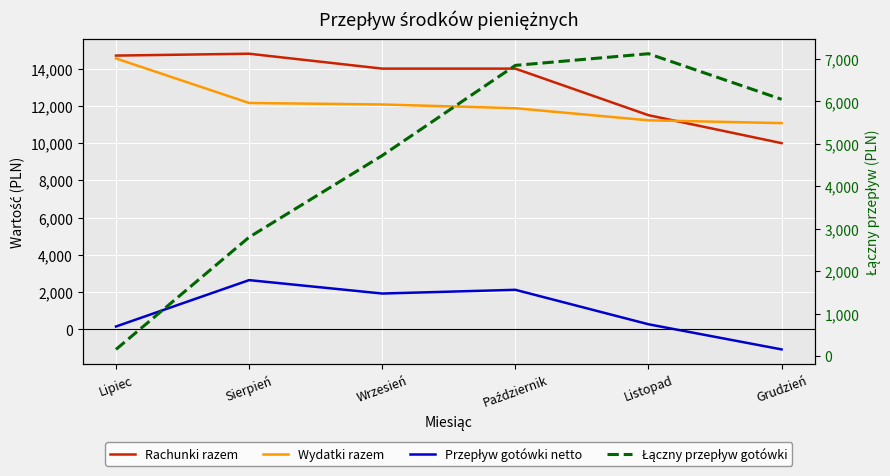

Reading left to right, what are all the values shown in this chart?

Rachunki razem: Lipiec=14700	Sierpień=14800	Wrzesień=14000	Październik=14000	Listopad=11500	Grudzień=10000
Wydatki razem: Lipiec=14545	Sierpień=12155	Wrzesień=12075	Październik=11875	Listopad=11225	Grudzień=11075
Przepływ gotówki netto: Lipiec=155	Sierpień=2645	Wrzesień=1925	Październik=2125	Listopad=275	Grudzień=-1075
Łączny przepływ gotówki: Lipiec=155	Sierpień=2800	Wrzesień=4725	Październik=6850	Listopad=7125	Grudzień=6050